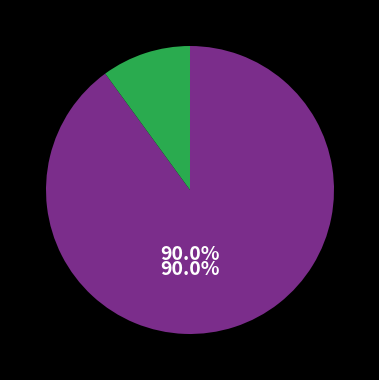

Count the number of slices in the pie.

2